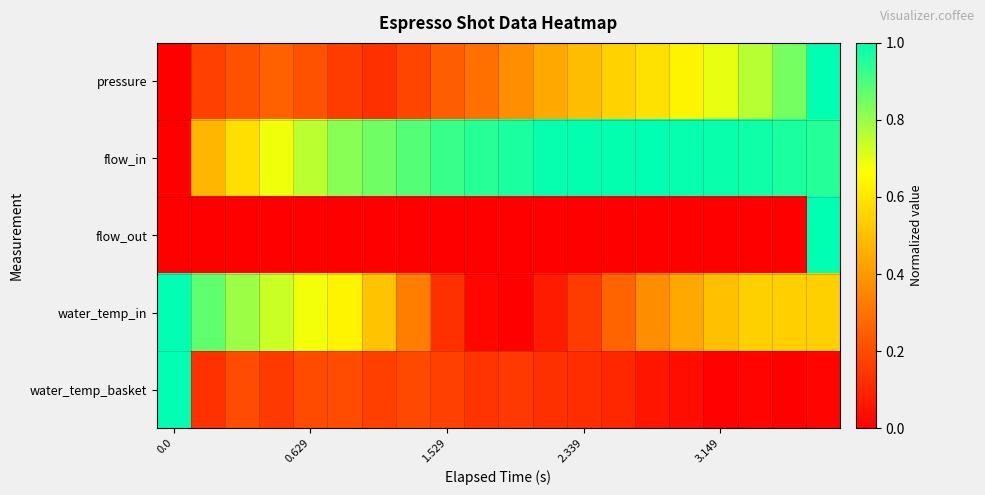

At which category is the sum across all series the highest?

19